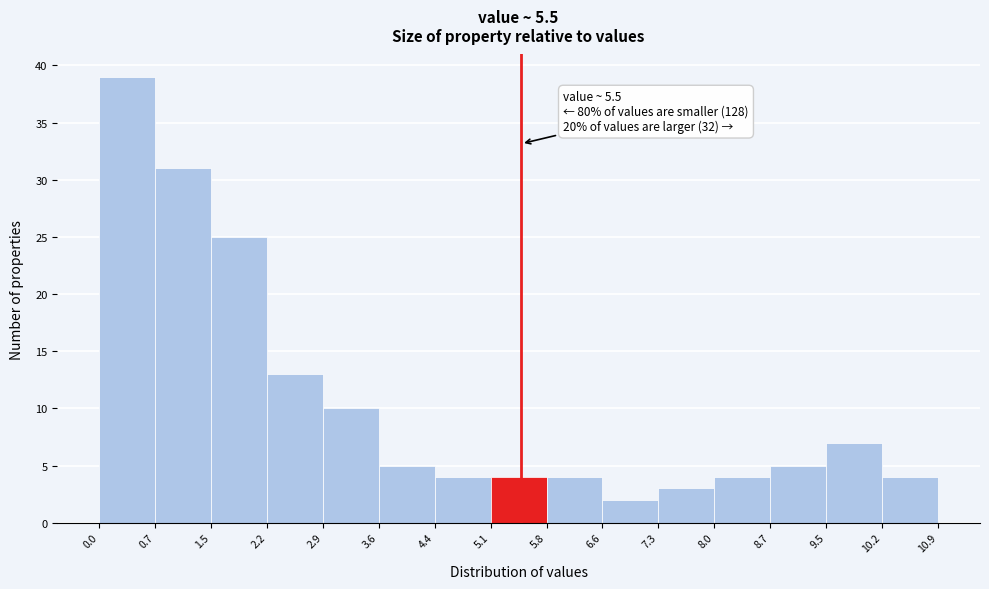

Which range on the x-axis has the tallest bar?

0.0 to 0.7